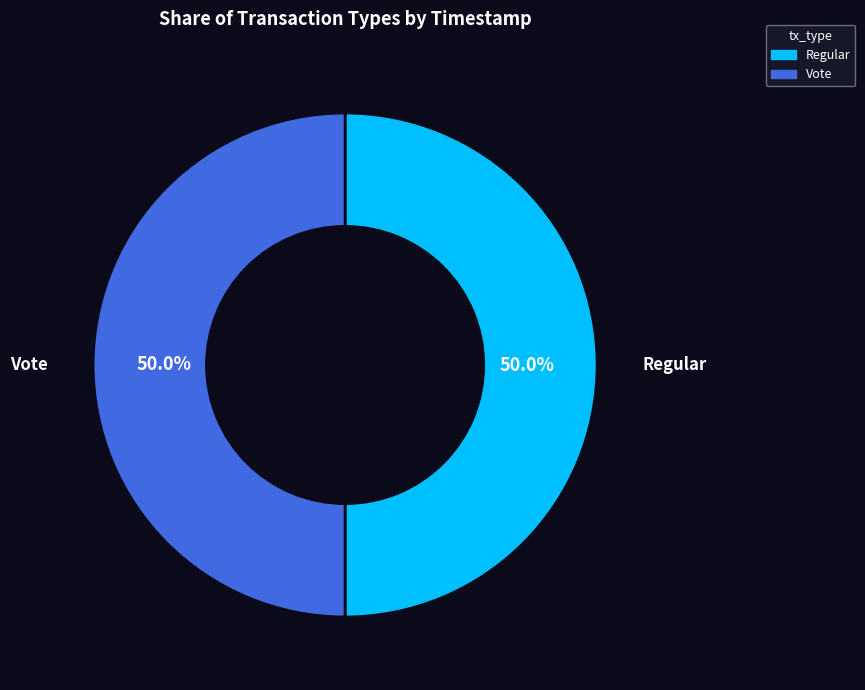

Combined, do Vote and Regular account for over 50%?

Yes